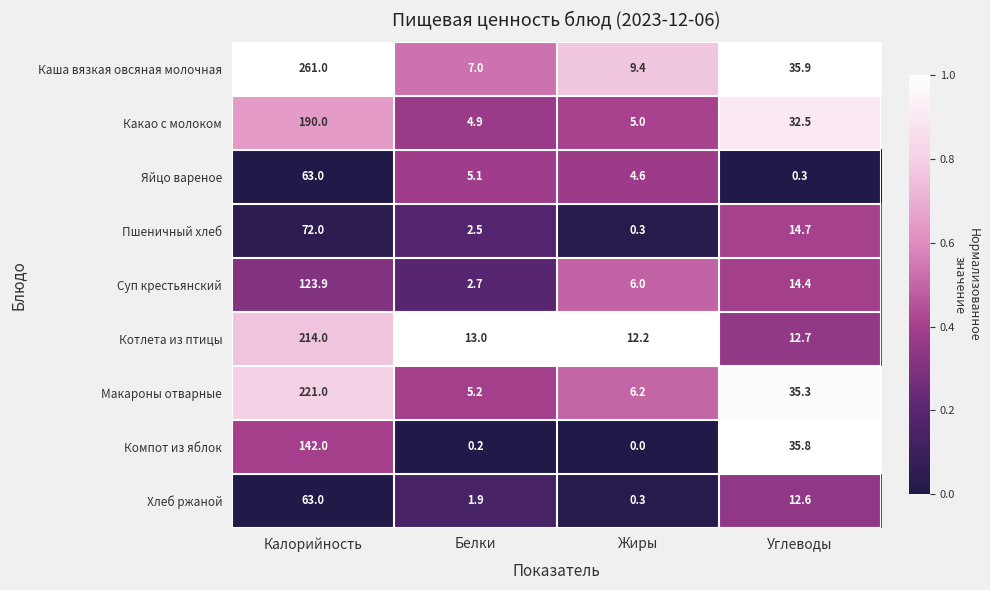

Rank the categories by Пшеничный хлеб value from highest to lowest.

Калорийность, Углеводы, Белки, Жиры